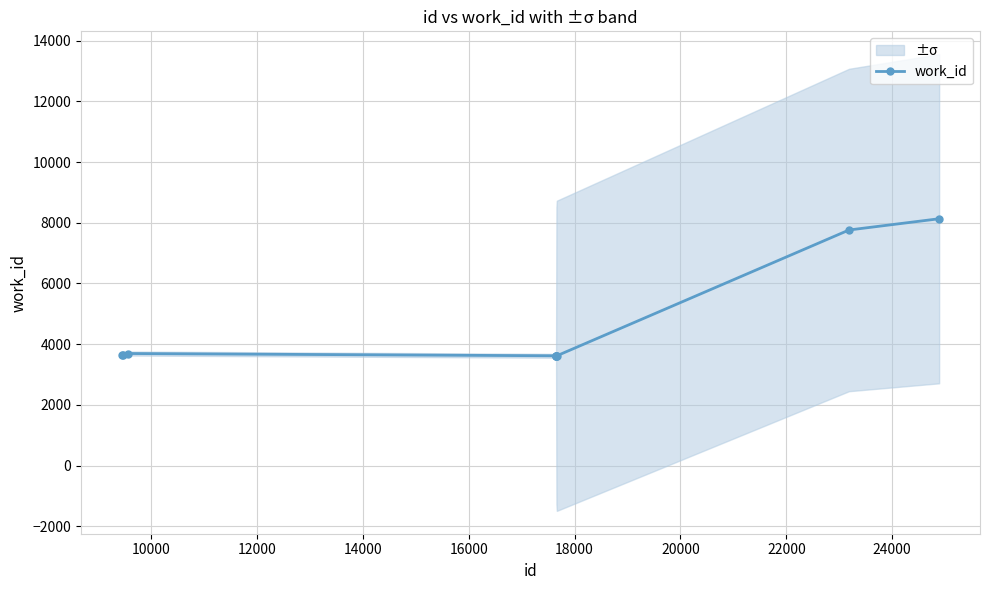

True or false: work_id has more than 0 interior local peaks.

True